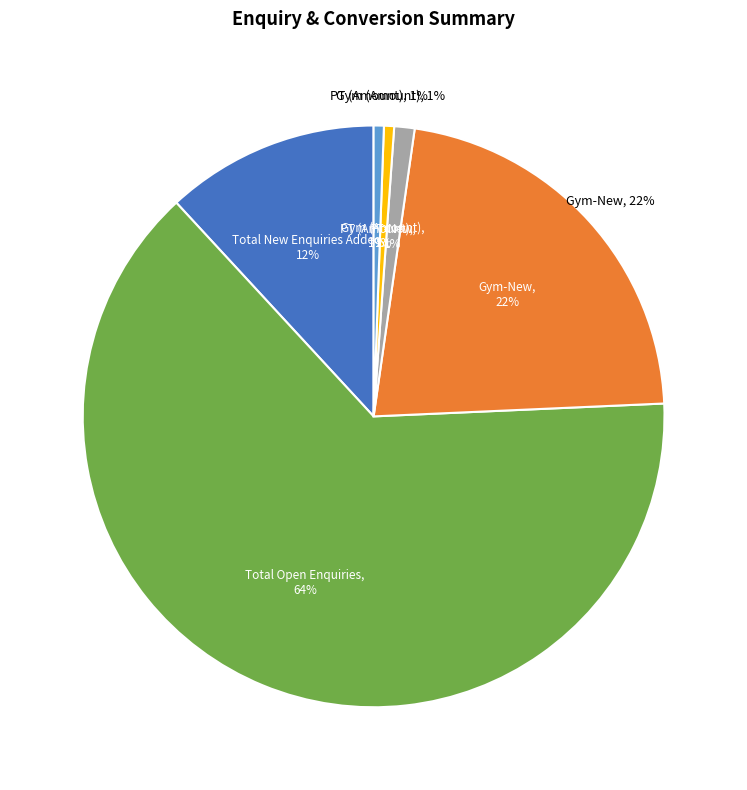

Is the sum of PT (Amount) and Gym-New greater than half?

No